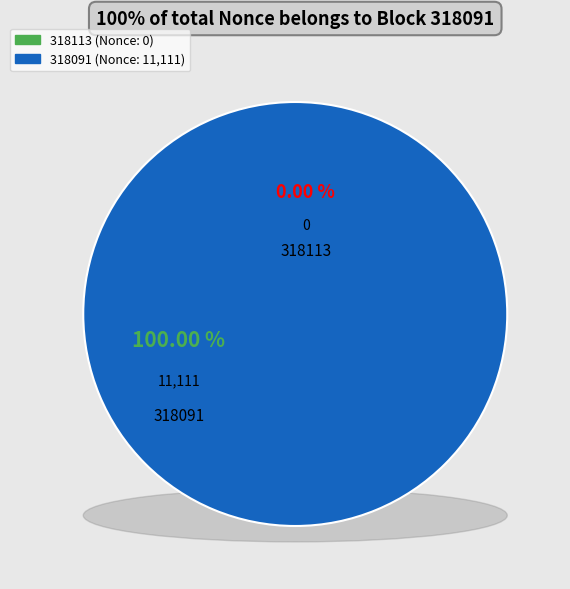

Is 318113 the majority of the pie?

No